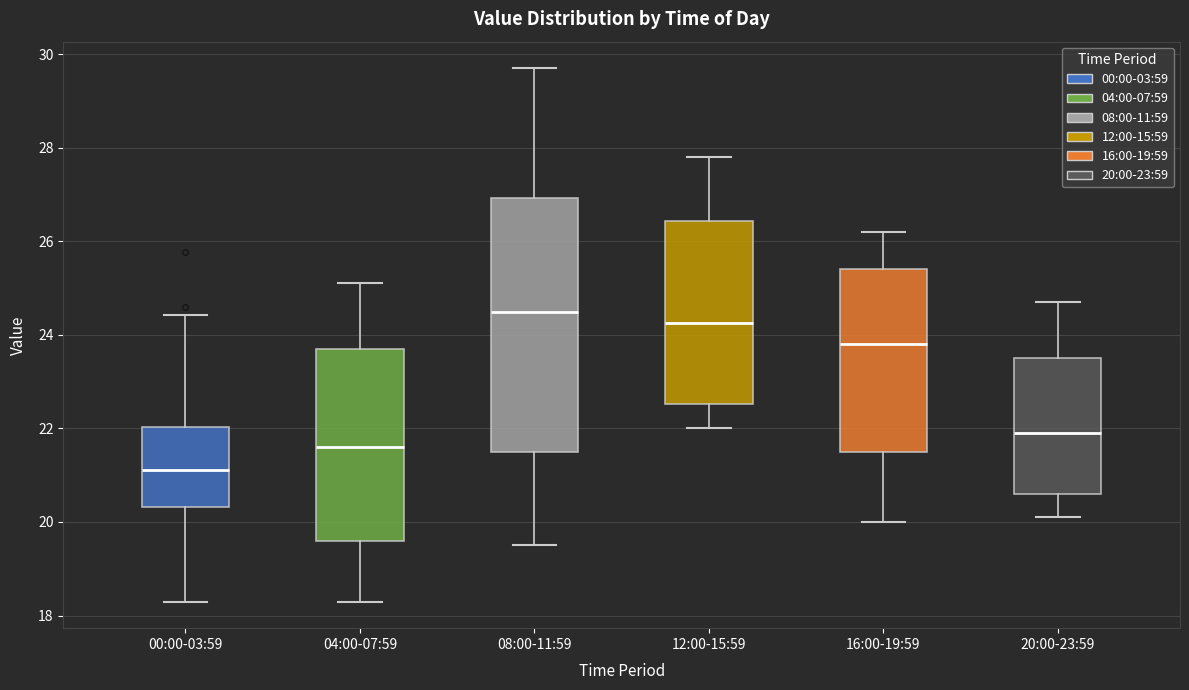

Which box's median line is the highest?

08:00-11:59